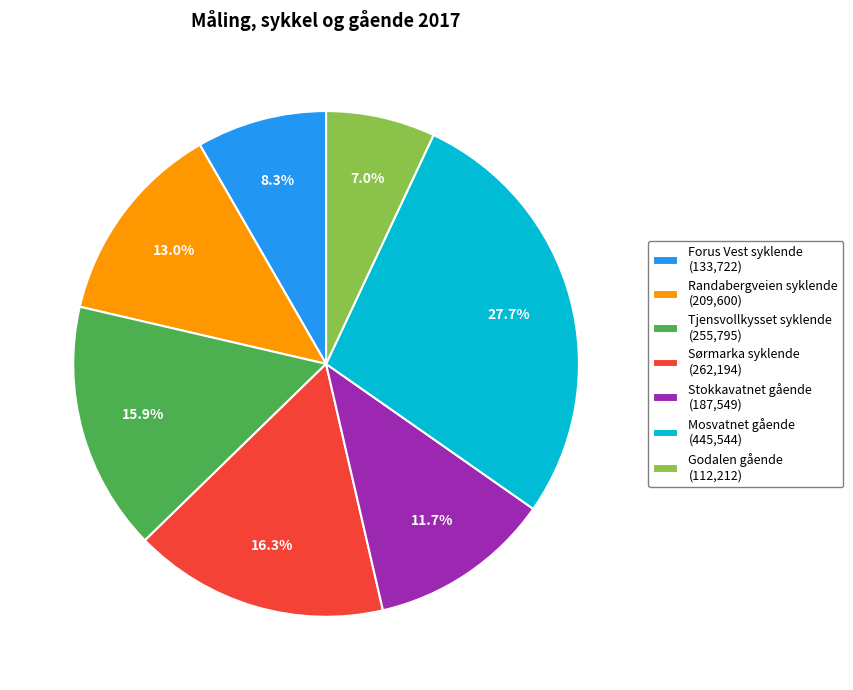

To the nearest percent, what is the average slice percentage?

14%